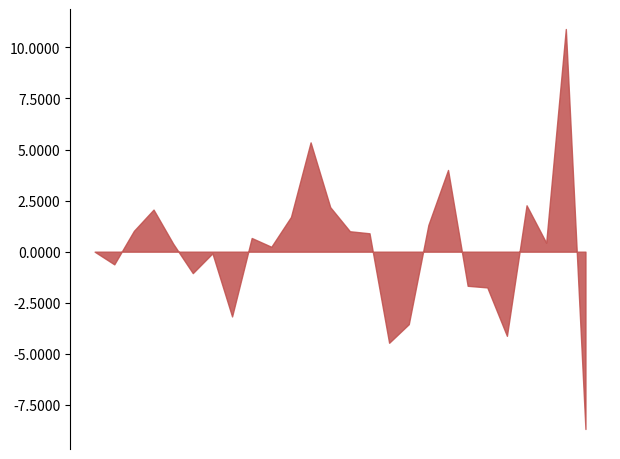

What is the maximum value shown in the chart?

10.9